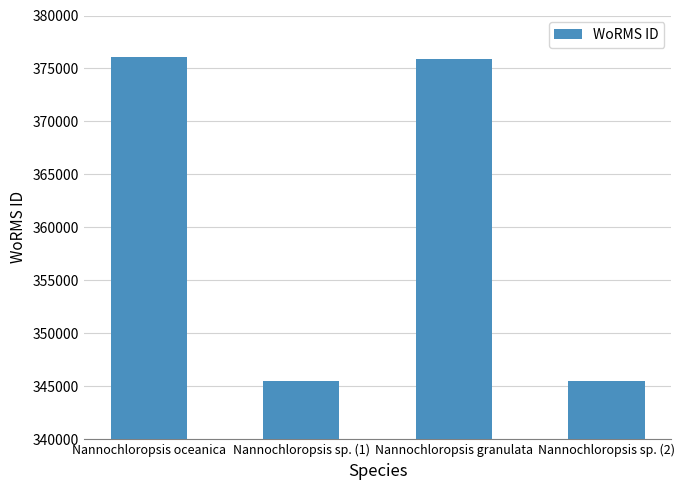

The value at Nannochloropsis sp. (1) is 616752. True or false?

False